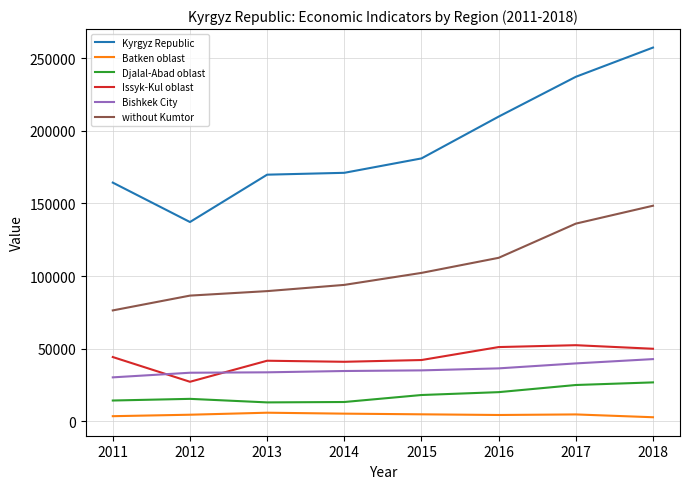

Which series has the largest total across all categories?

Kyrgyz Republic